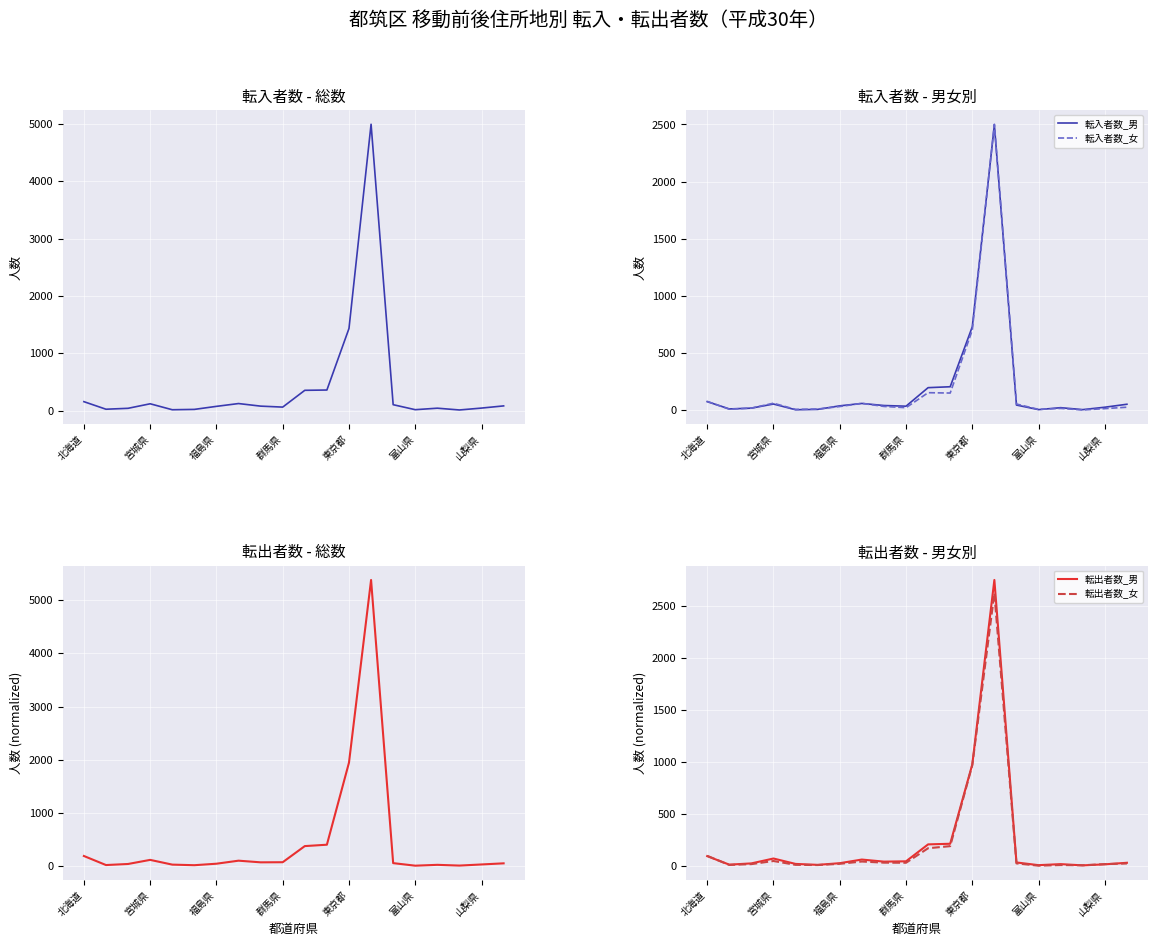

Where do 転入者数_男 and 転出者数_男 first cross each other?

富山県 and 山梨県